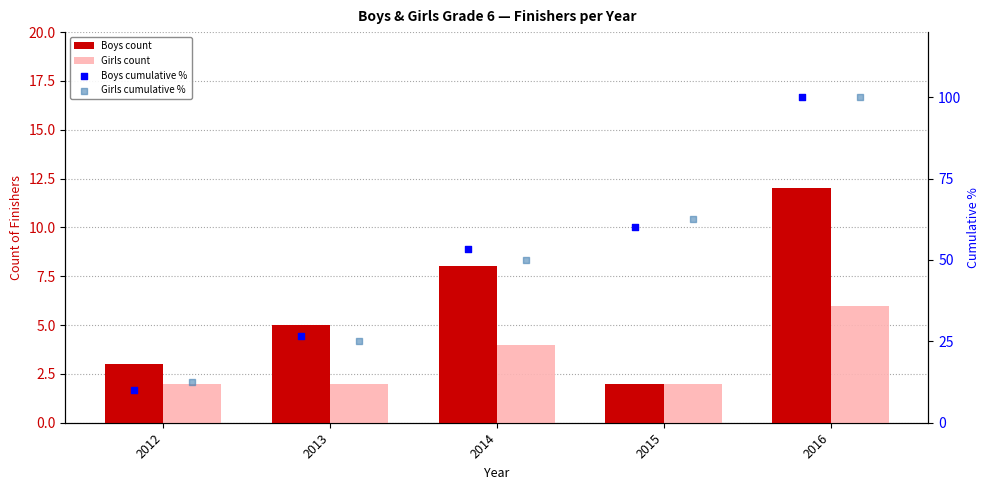

What is the total value across all series at 2014?

115.3